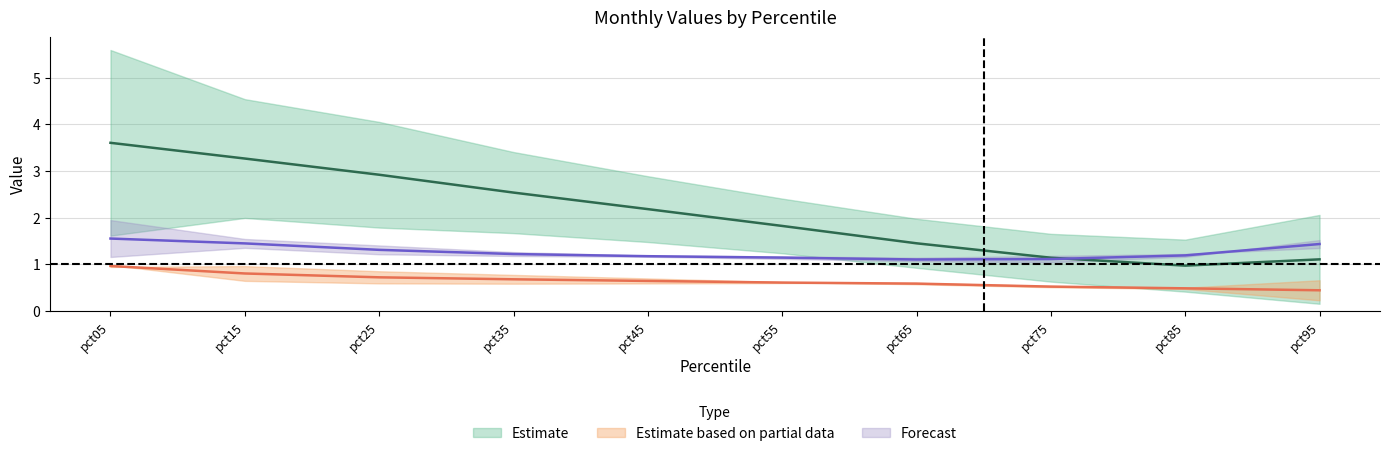

True or false: Feb and May intersect in this chart.

False